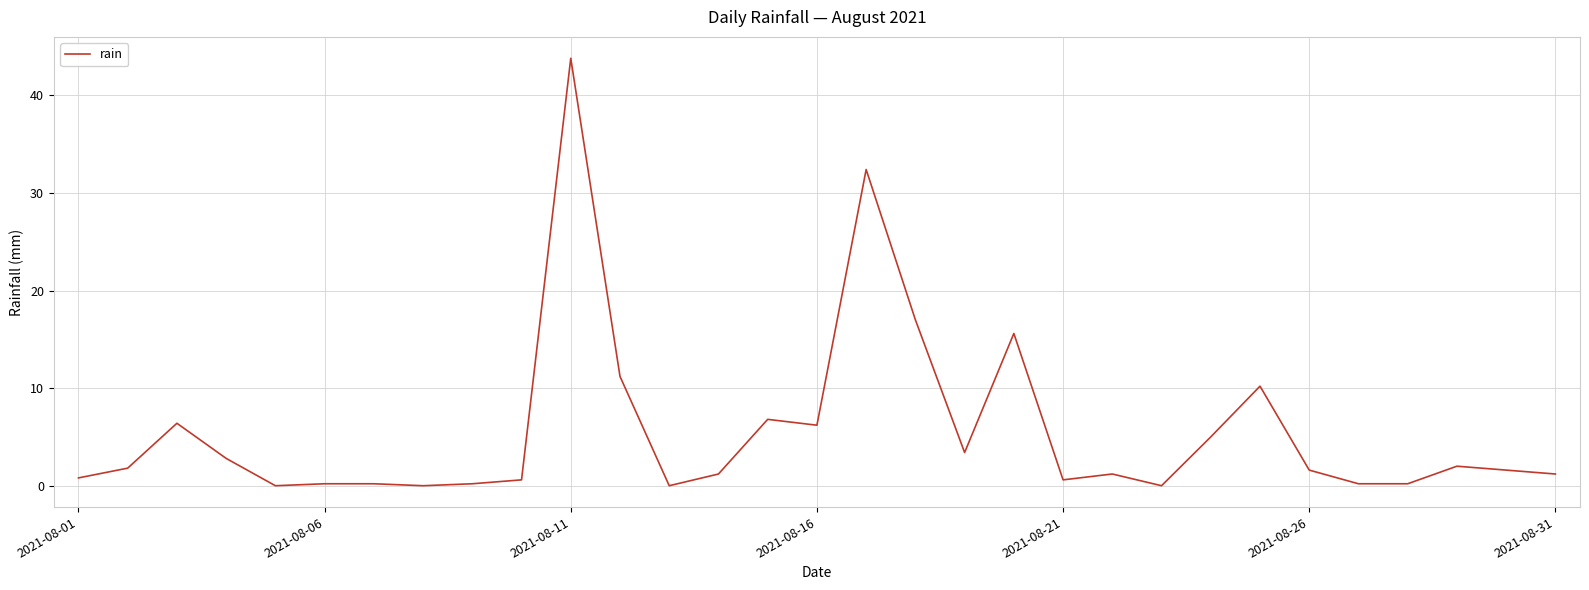

What is the difference between the second highest and second lowest values?

32.4